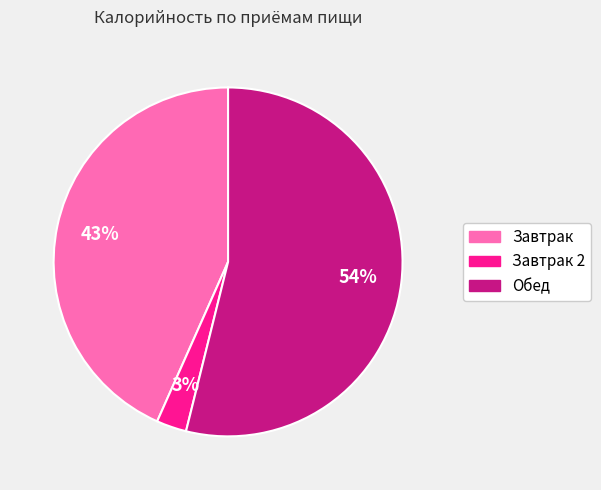

Is there a majority slice in this chart?

Yes